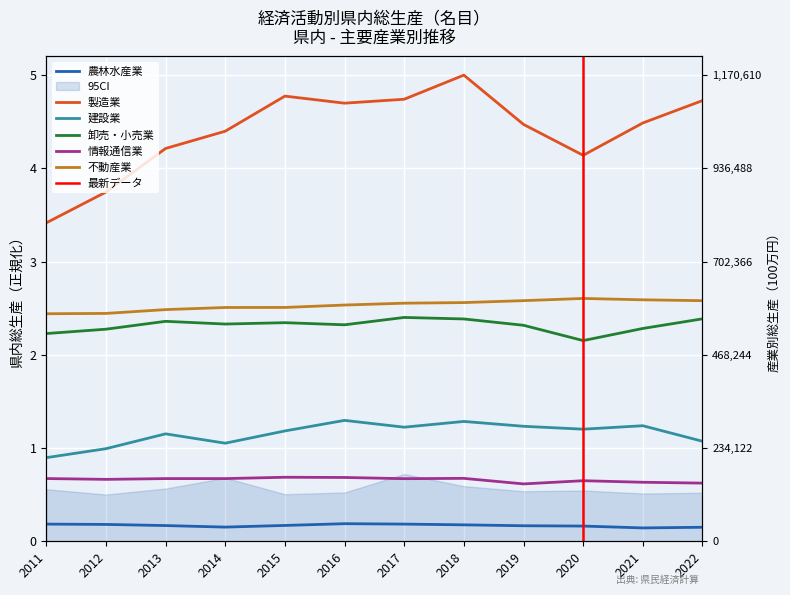

What is the value of the 不動産業 point at the 5th from the left?

2.5